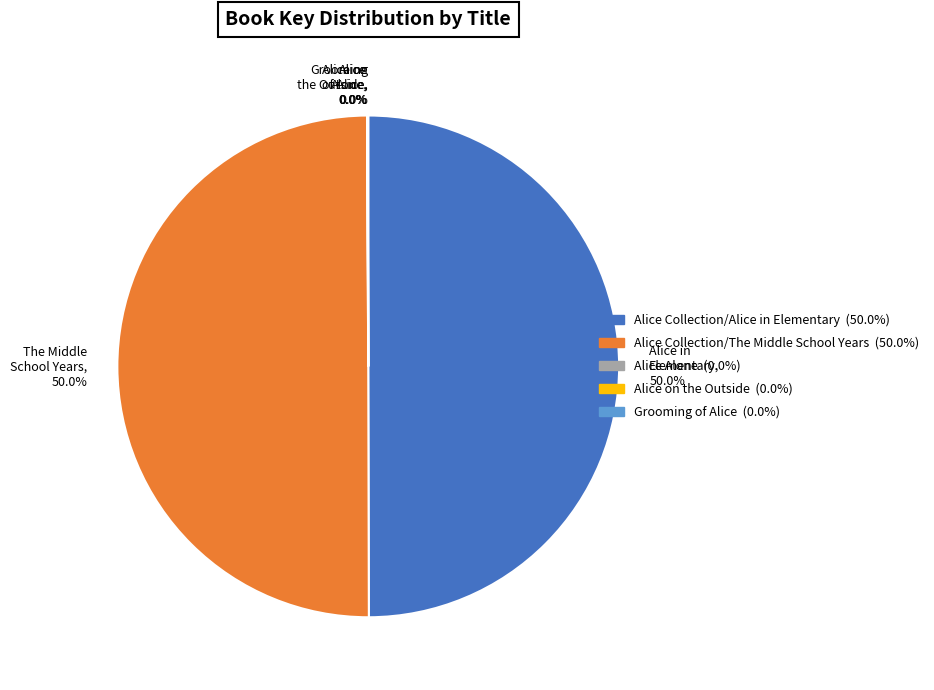

To the nearest percent, what is the average slice percentage?

20%